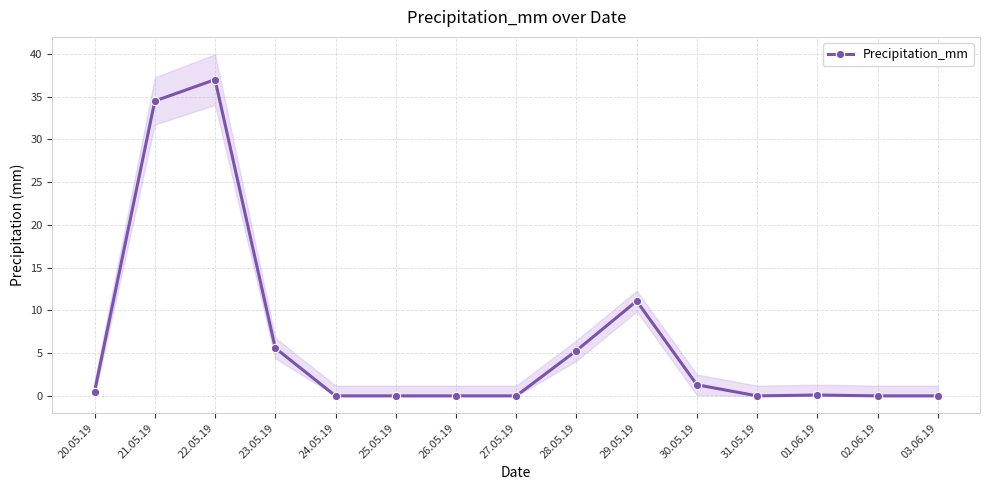

Reading left to right, what are all the values shown in this chart?

20.05.19=0.5	21.05.19=34.5	22.05.19=37.0	23.05.19=5.6	24.05.19=0.0	25.05.19=0.0	26.05.19=0.0	27.05.19=0.0	28.05.19=5.3	29.05.19=11.1	30.05.19=1.3	31.05.19=0.0	01.06.19=0.1	02.06.19=0.0	03.06.19=0.0